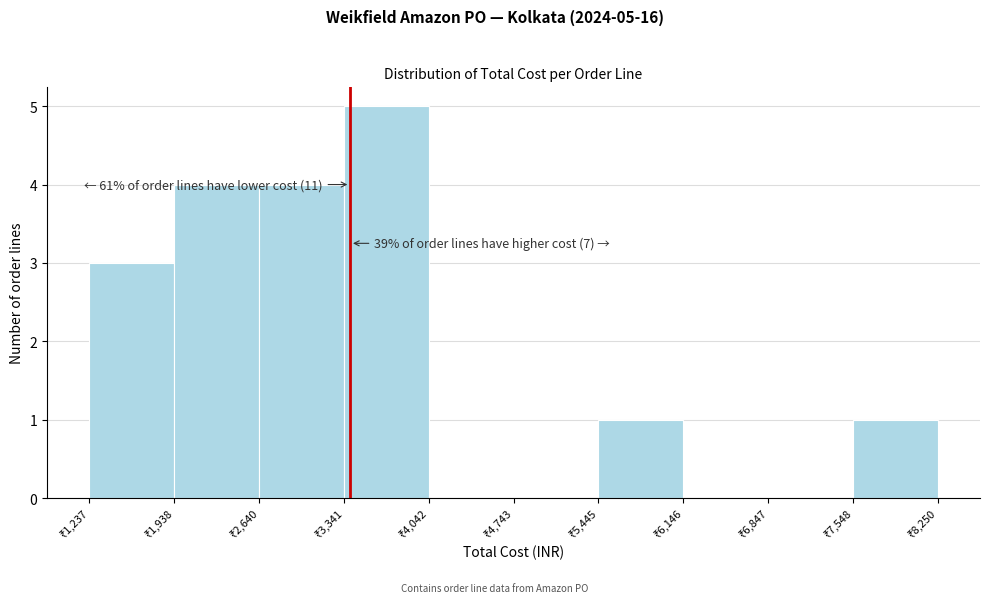

Which range on the x-axis has the tallest bar?

3300 to 4000